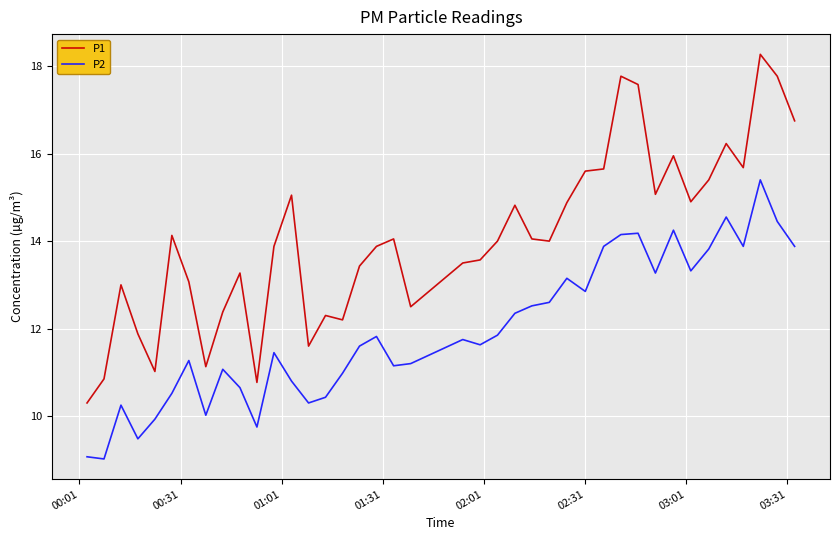

List the series in order of their peak value, lowest first.

P2, P1